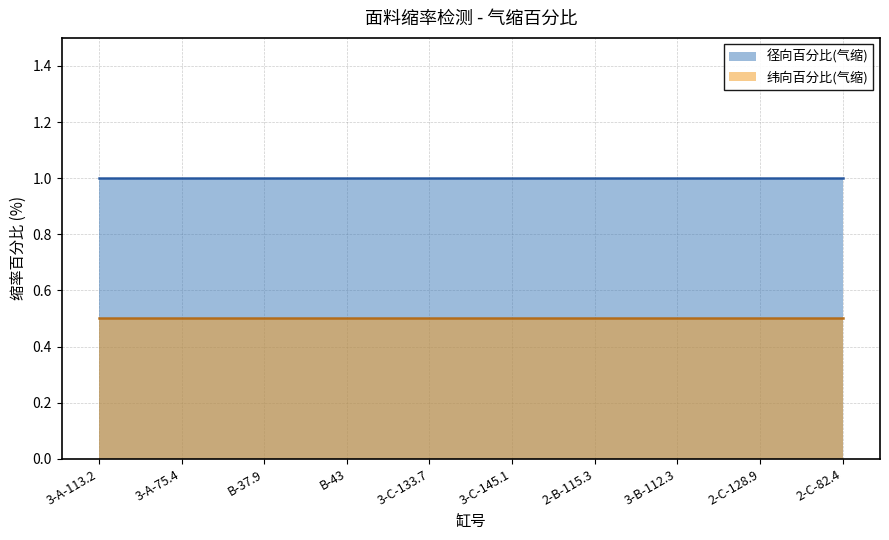

The value of 径向百分比(气缩) at 2-C-128.9 is 1.0. True or false?

True